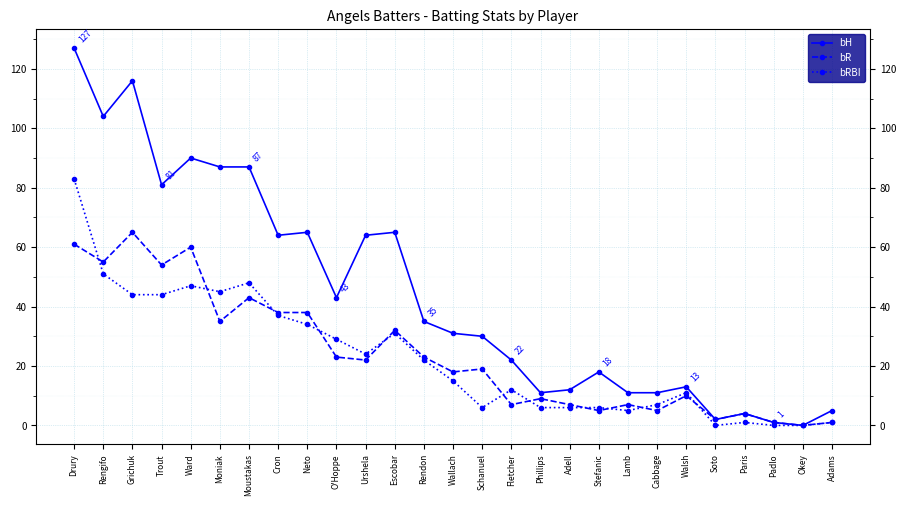

What is the label of the 15th point from the right?

Rendon